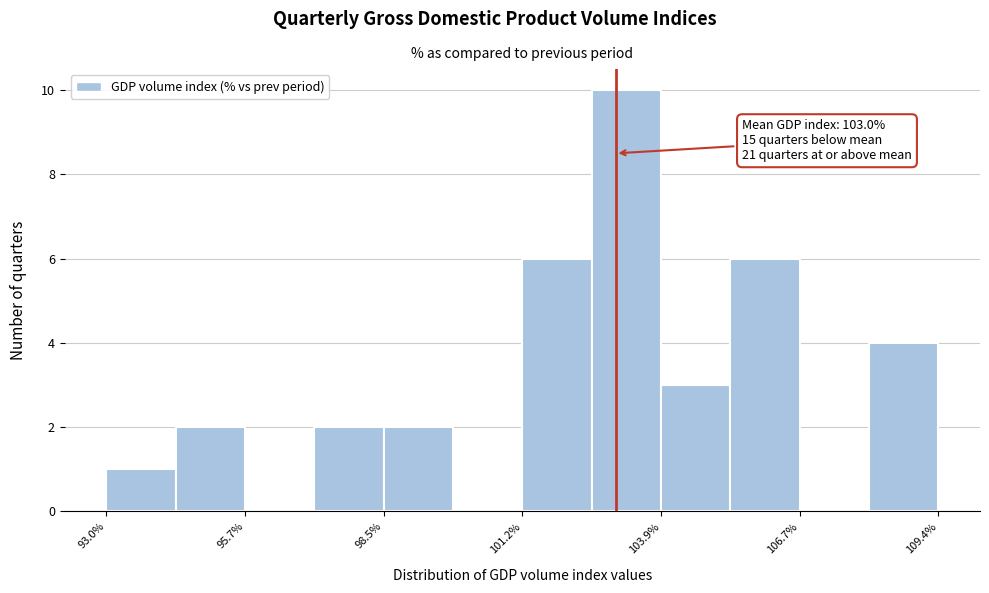

Read against the x-axis, roughly where is the centre of the tallest bar?

103.0